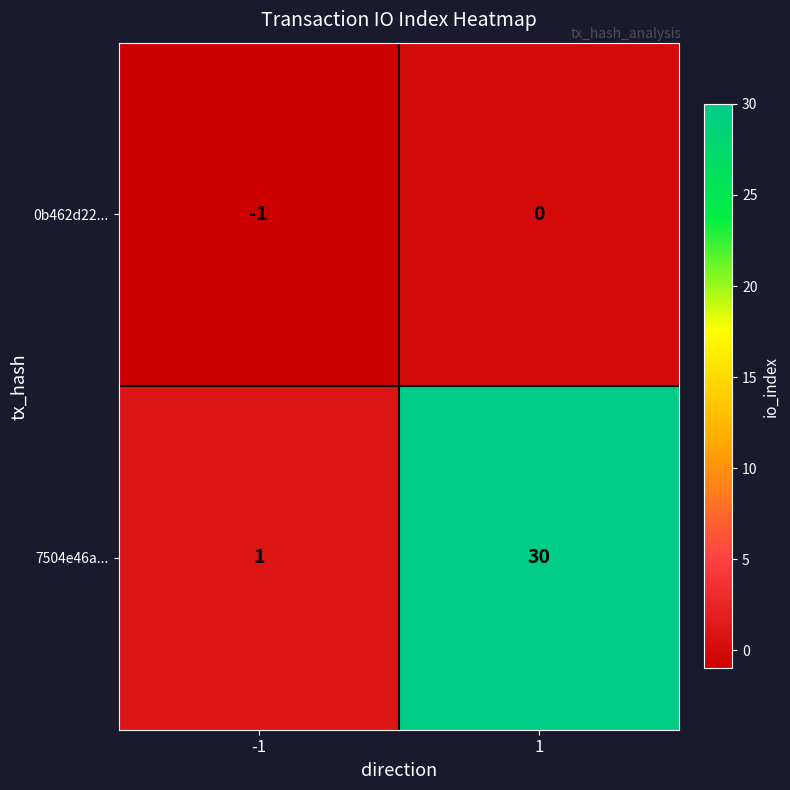

Count the number of data series in this chart.

2